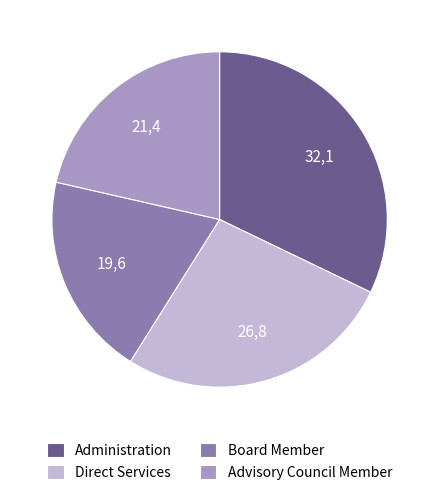

Is the sum of Advisory Council Member and Board Member greater than half?

No